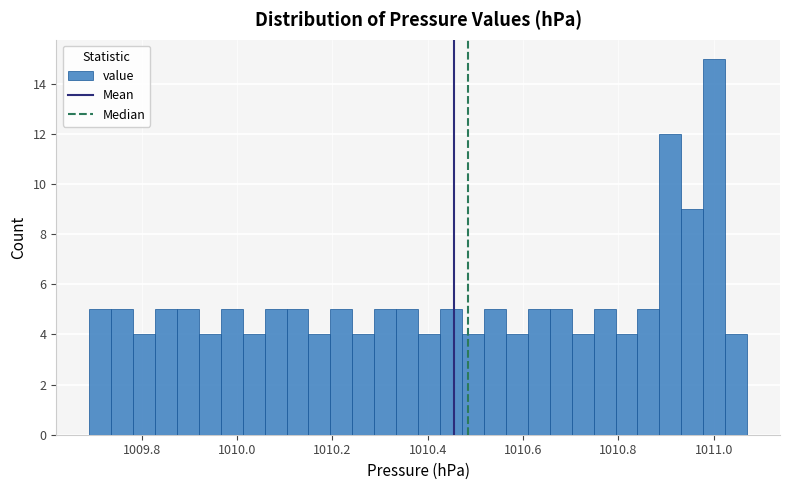

Read against the x-axis, roughly where is the centre of the tallest bar?

1011.00